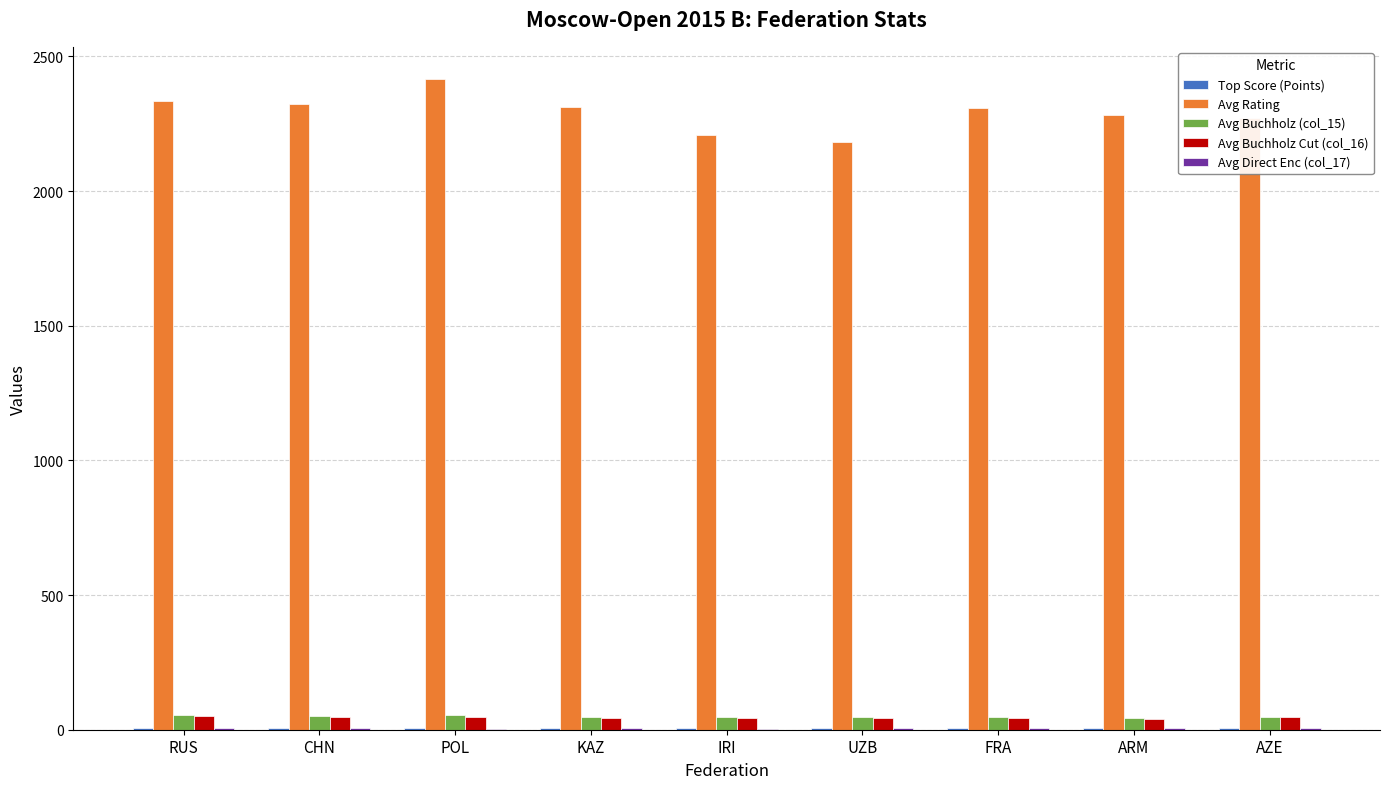

The Avg Rating series shows 2323.5 at CHN. True or false?

True